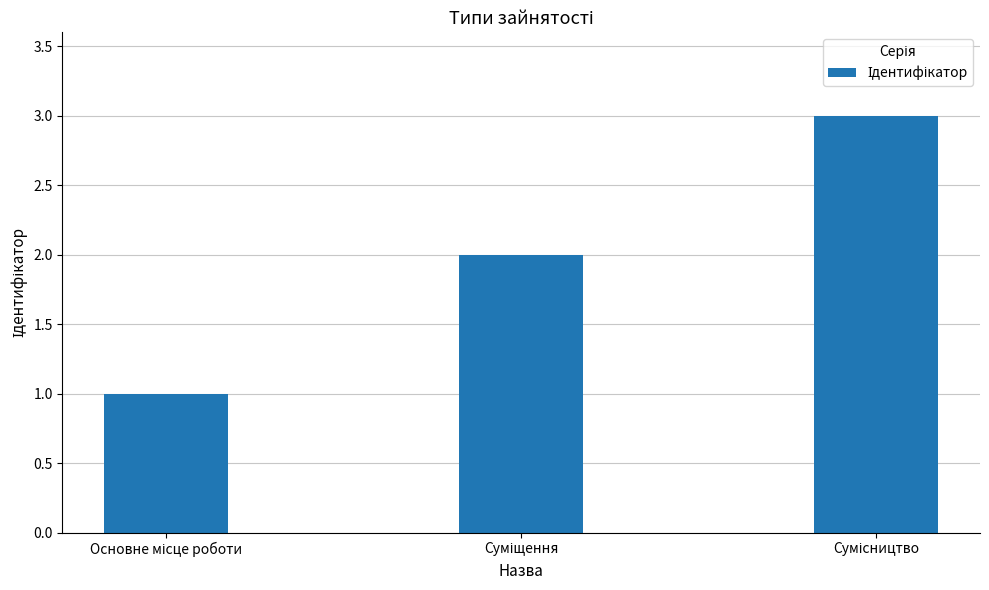

What is the greatest value displayed?

3